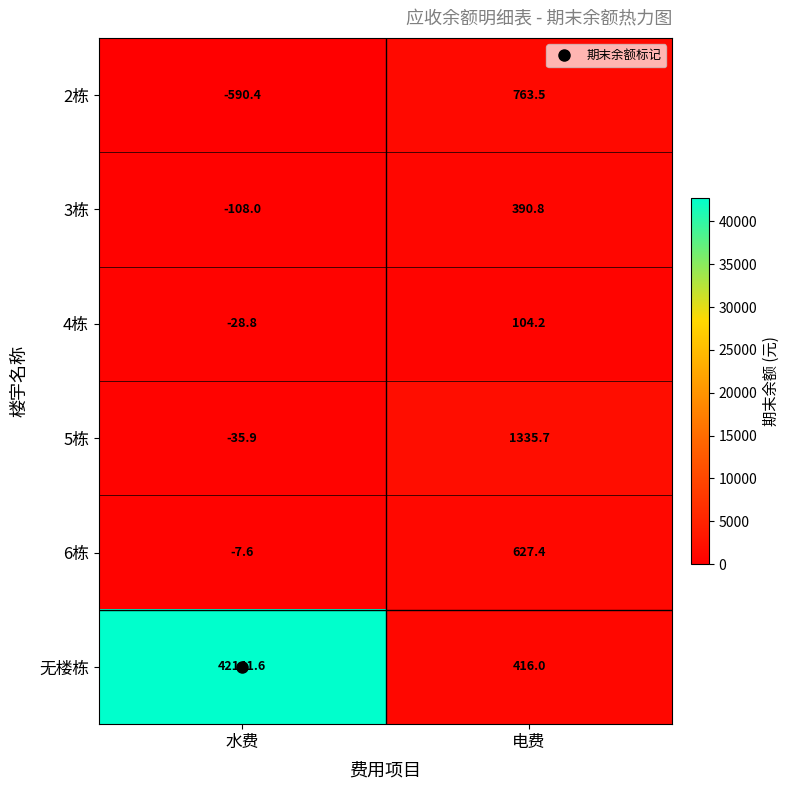

Where does the 4栋 series first go above 104?

电费